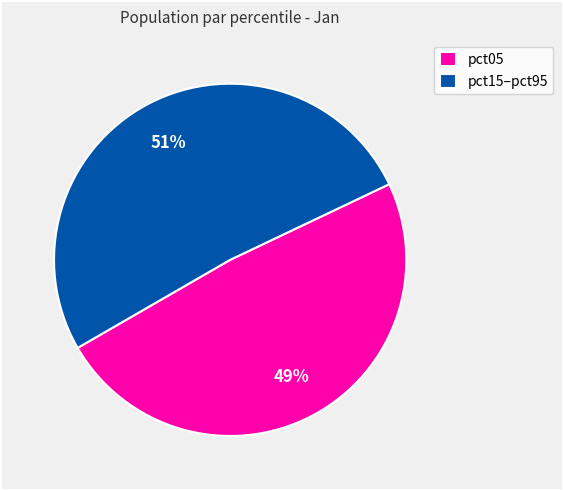

To the nearest percent, what portion does pct05 represent?

49%